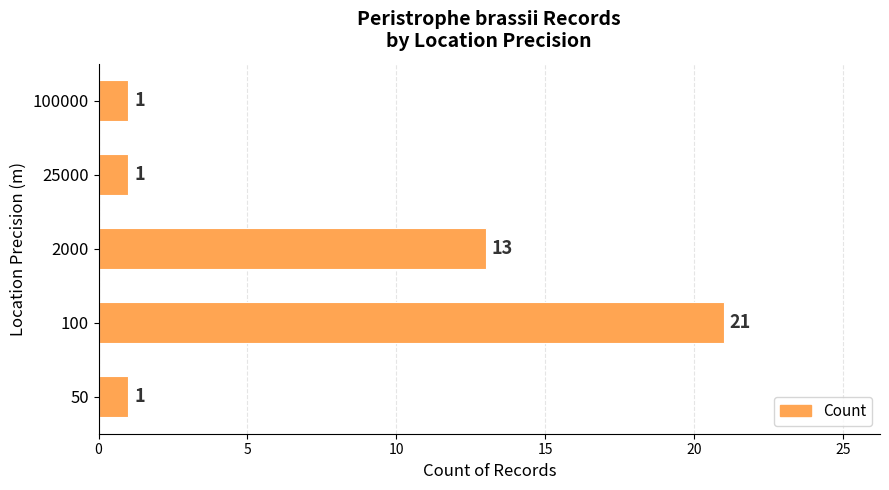

Reading top to bottom, list all the values displayed in this chart.

1	1	13	21	1